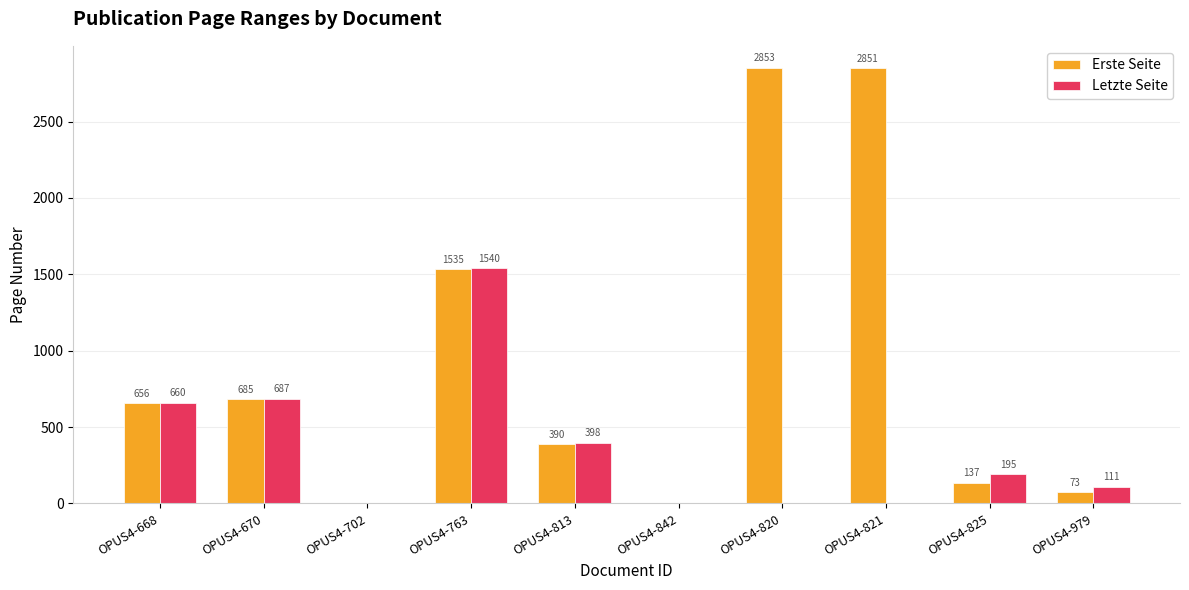

What is the sum of all Erste Seite values?

9180